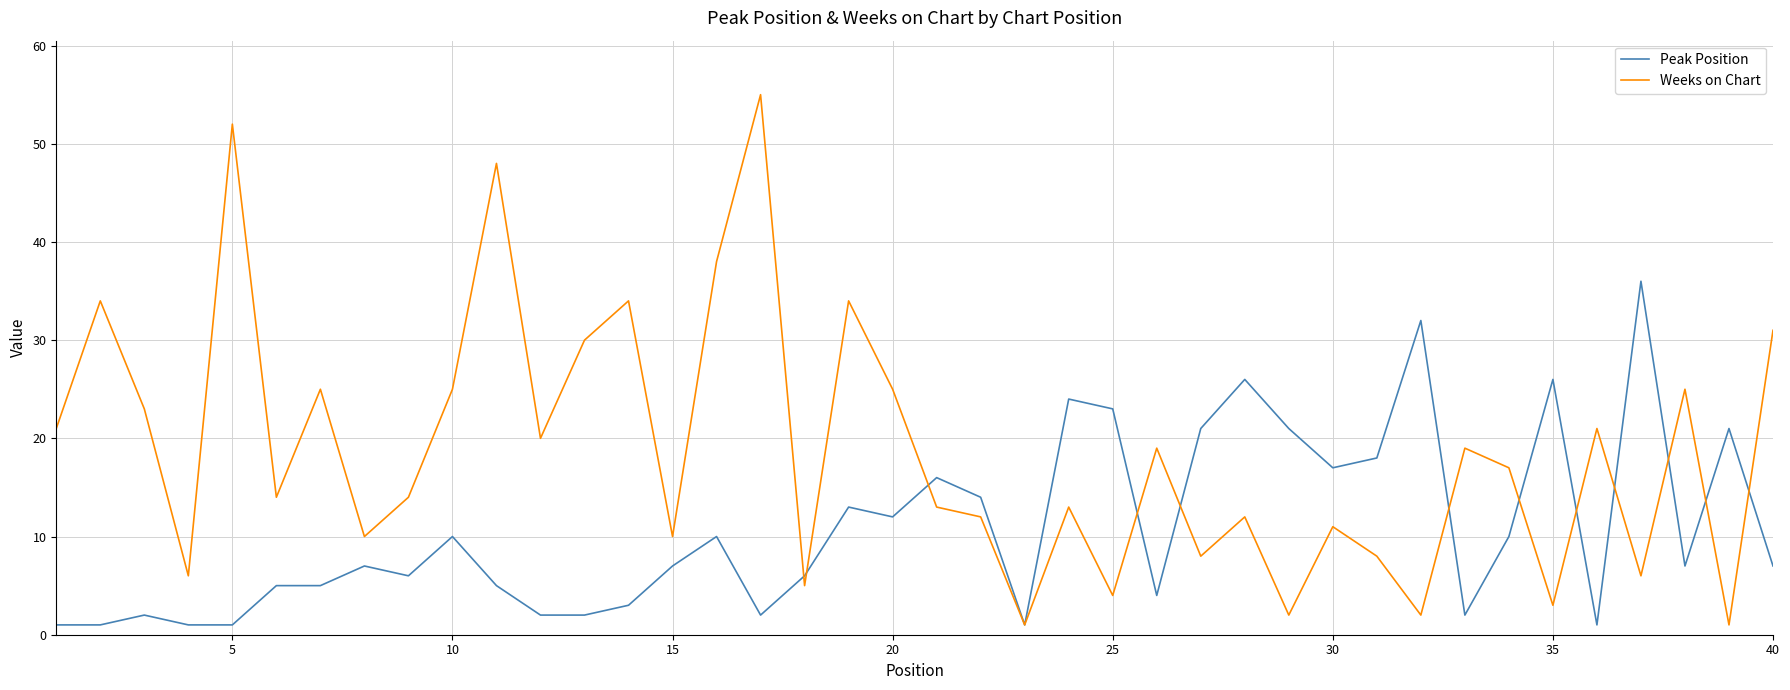

Rank the series by their maximum value, from lowest to highest.

Peak Position, Weeks on Chart